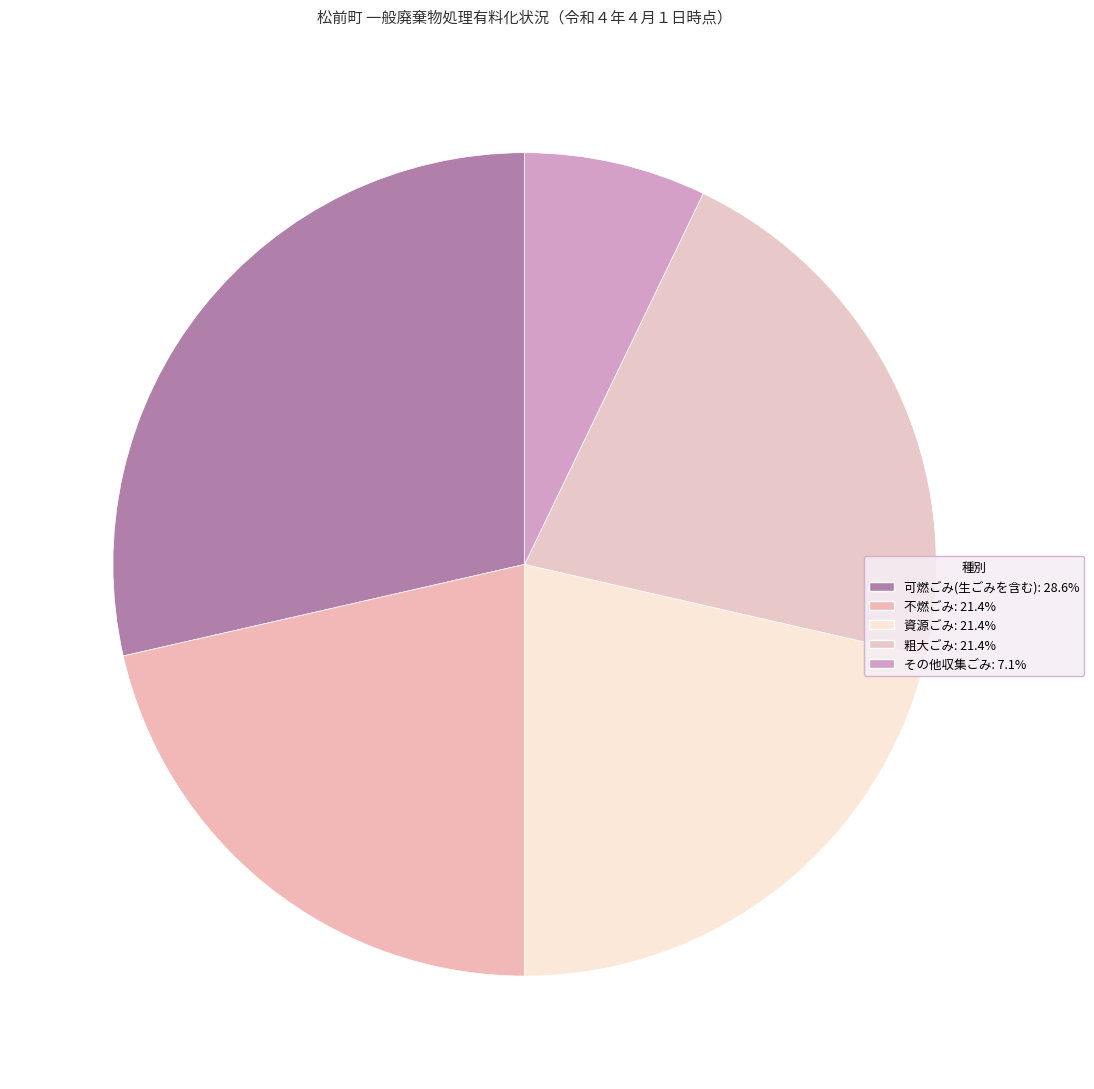

How many segments does this pie chart have?

5